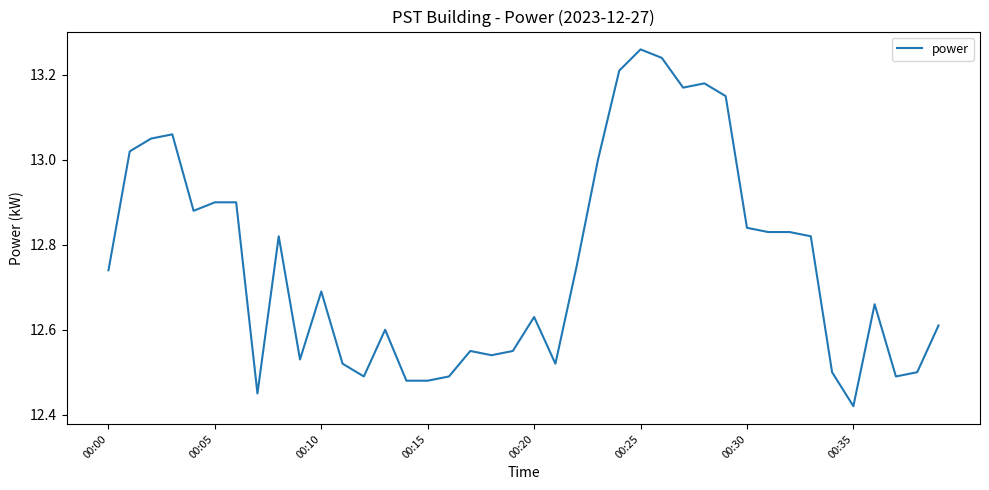

What is the difference between the maximum and minimum values?

0.8